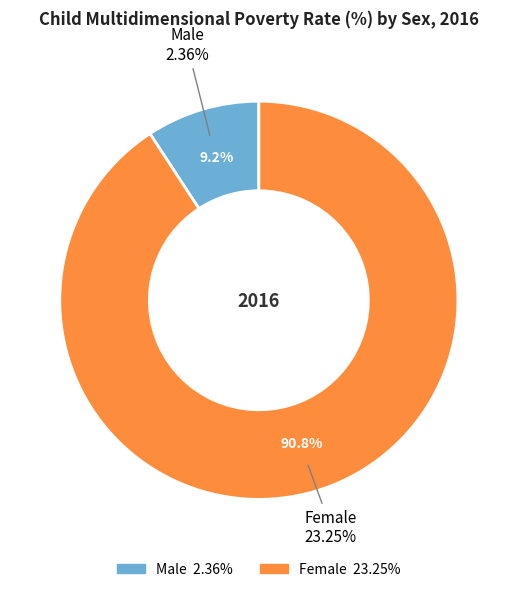

True or false: Male accounts for 9% of the total.

True